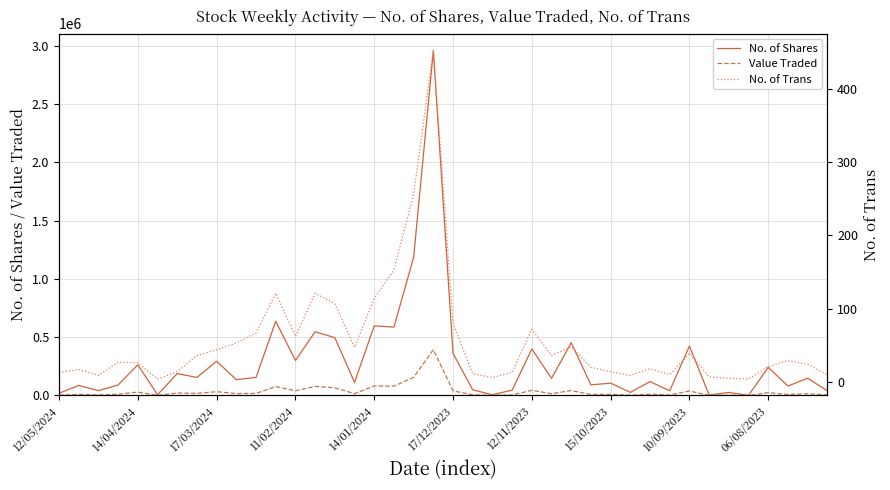

True or false: No. of Shares and No. of Trans intersect in this chart.

False